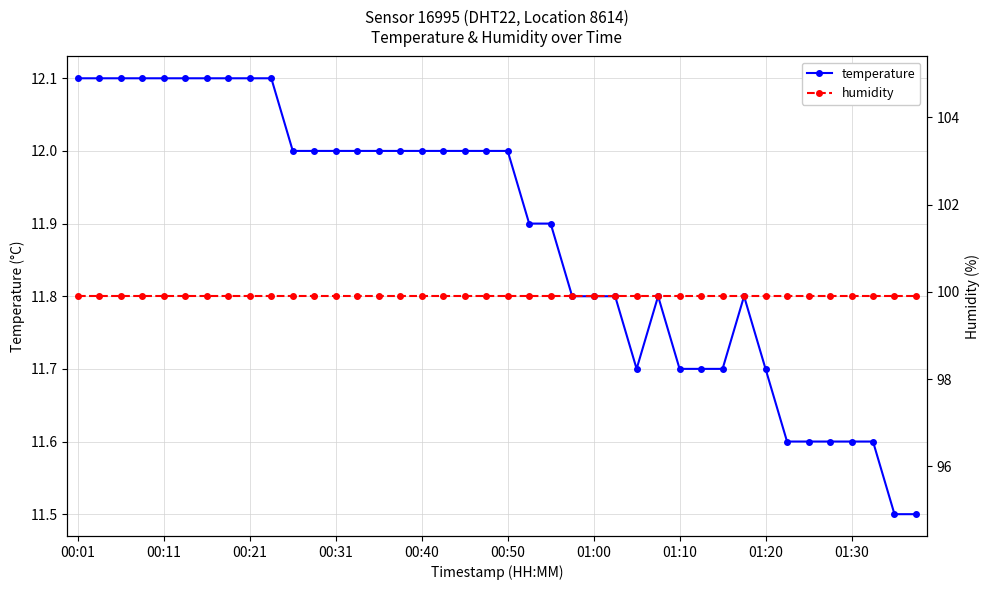

At which category is the sum across all series the highest?

00:01